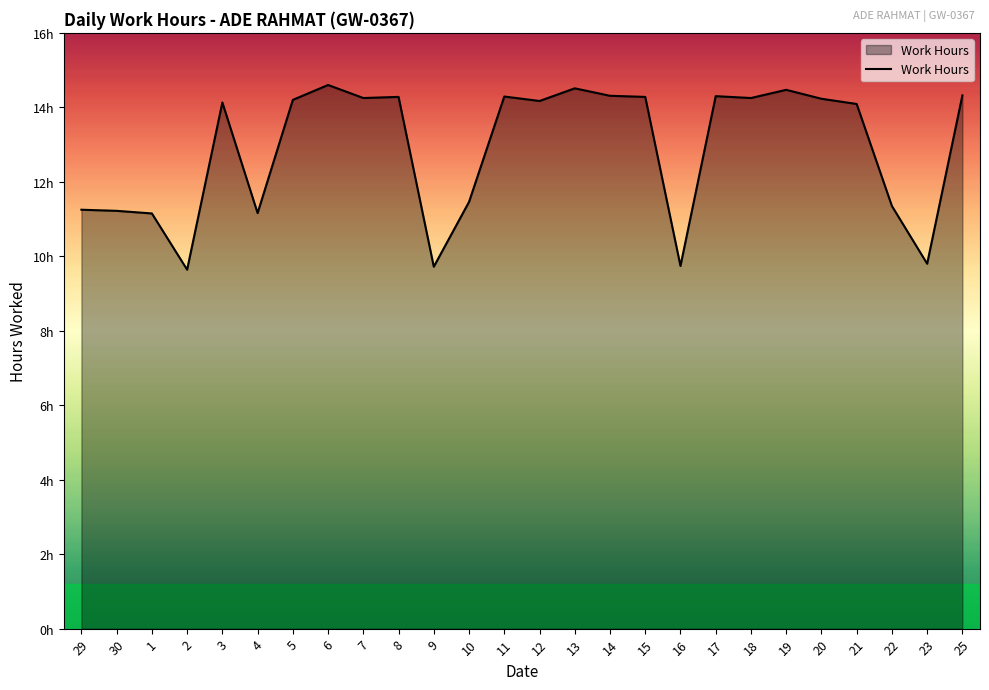

The chart shows a value of 11.2 at 1. True or false?

True